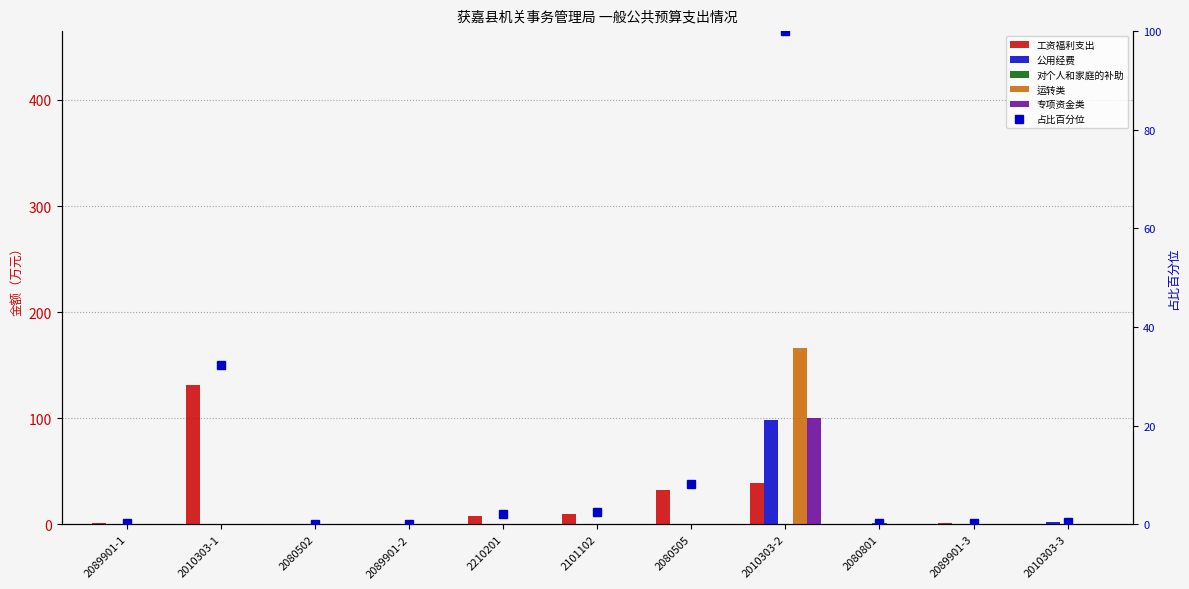

Reading right to left, transcribe all the data shown in this chart.

工资福利支出: 0.0	1.0	0.0	39.0	32.9	9.9	8.2	0.5	0.0	130.9	1.1
公用经费: 2.2	0.0	0.0	98.0	0.0	0.0	0.0	0.0	0.0	0.0	0.0
对个人和家庭的补助: 0.0	0.0	1.2	0.0	0.0	0.0	0.0	0.0	0.2	0.0	0.0
运转类: 0.0	0.0	0.0	166.6	0.0	0.0	0.0	0.0	0.0	0.0	0.0
专项资金类: 0.0	0.0	0.0	100.6	0.0	0.0	0.0	0.0	0.0	0.0	0.0
占比百分位: 0.5	0.2	0.3	100.0	8.1	2.4	2.0	0.1	0.0	32.4	0.3